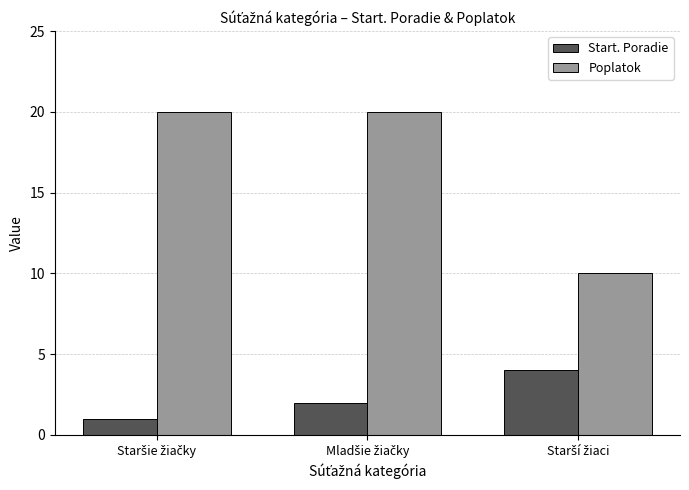

What is the maximum value for Poplatok?

20